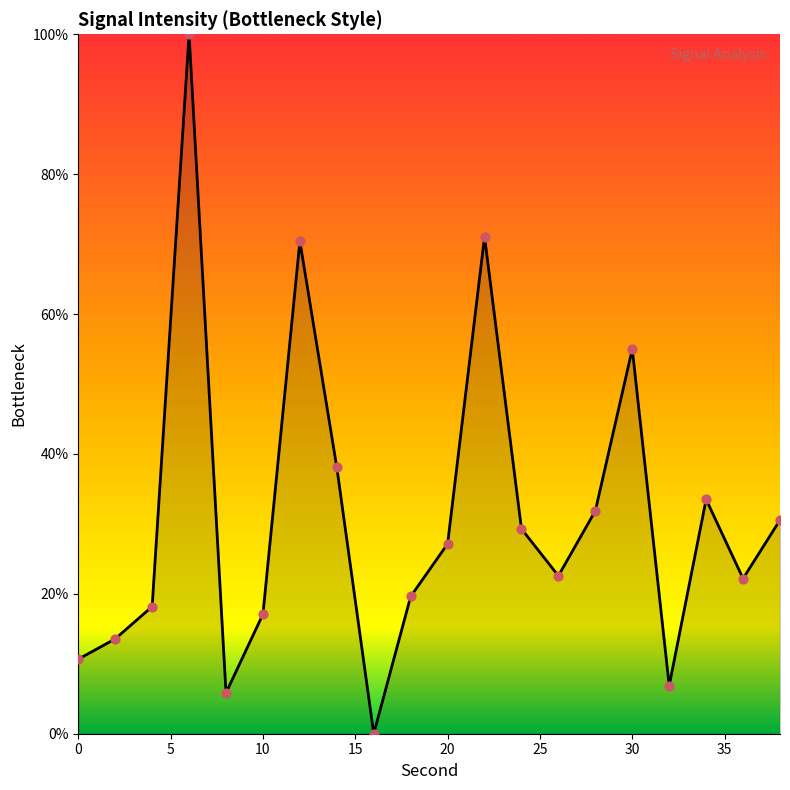

What is the difference between the maximum and minimum values?

100.0